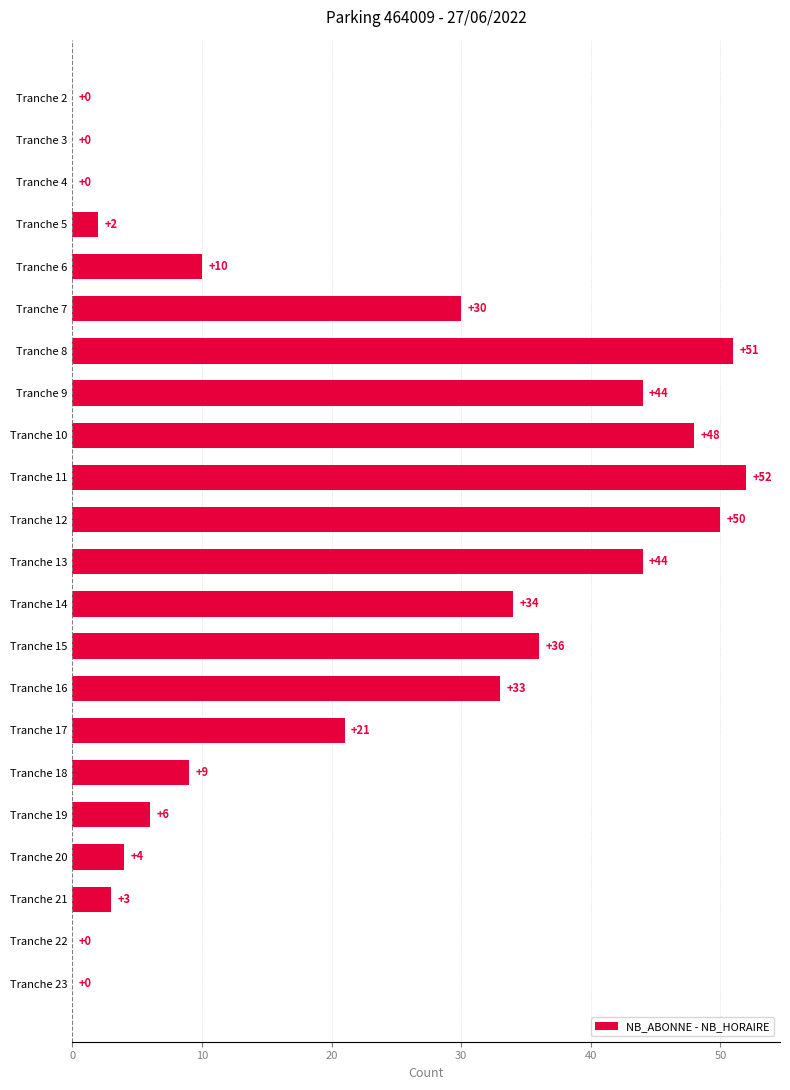

How many values are above zero?

17